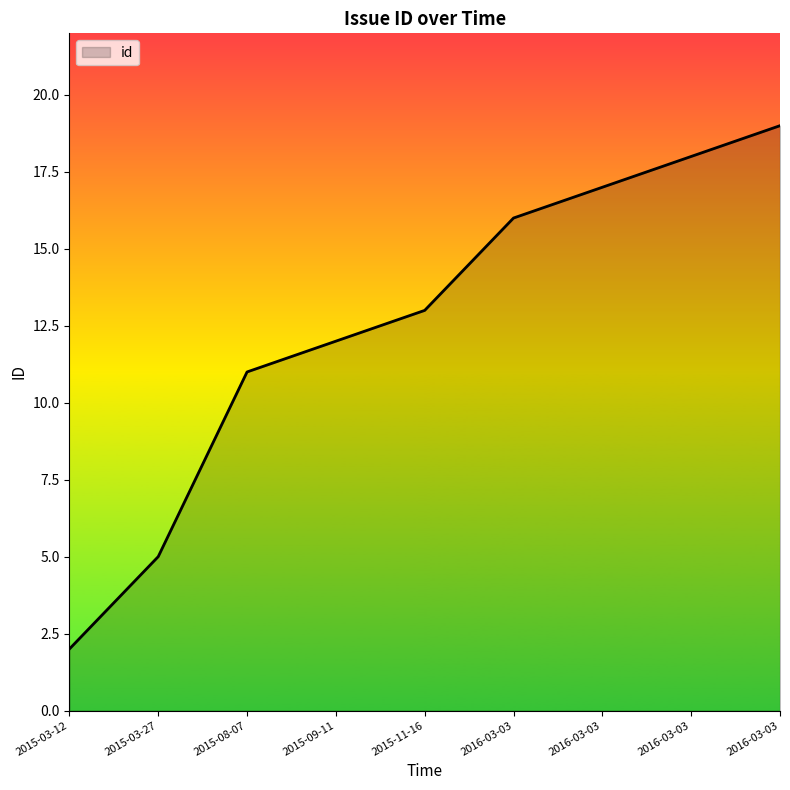

Reading left to right, extract all data points from this chart.

2015-03-12=2	2015-03-27=5	2015-08-07=11	2015-09-11=12	2015-11-16=13	2016-03-03=16	2016-03-03=17	2016-03-03=18	2016-03-03=19